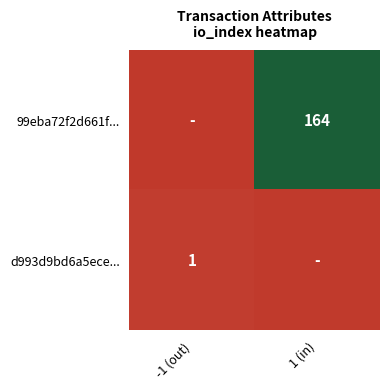

True or false: 99eba72f2d661f... has a value of 164 at 1 (in).

True